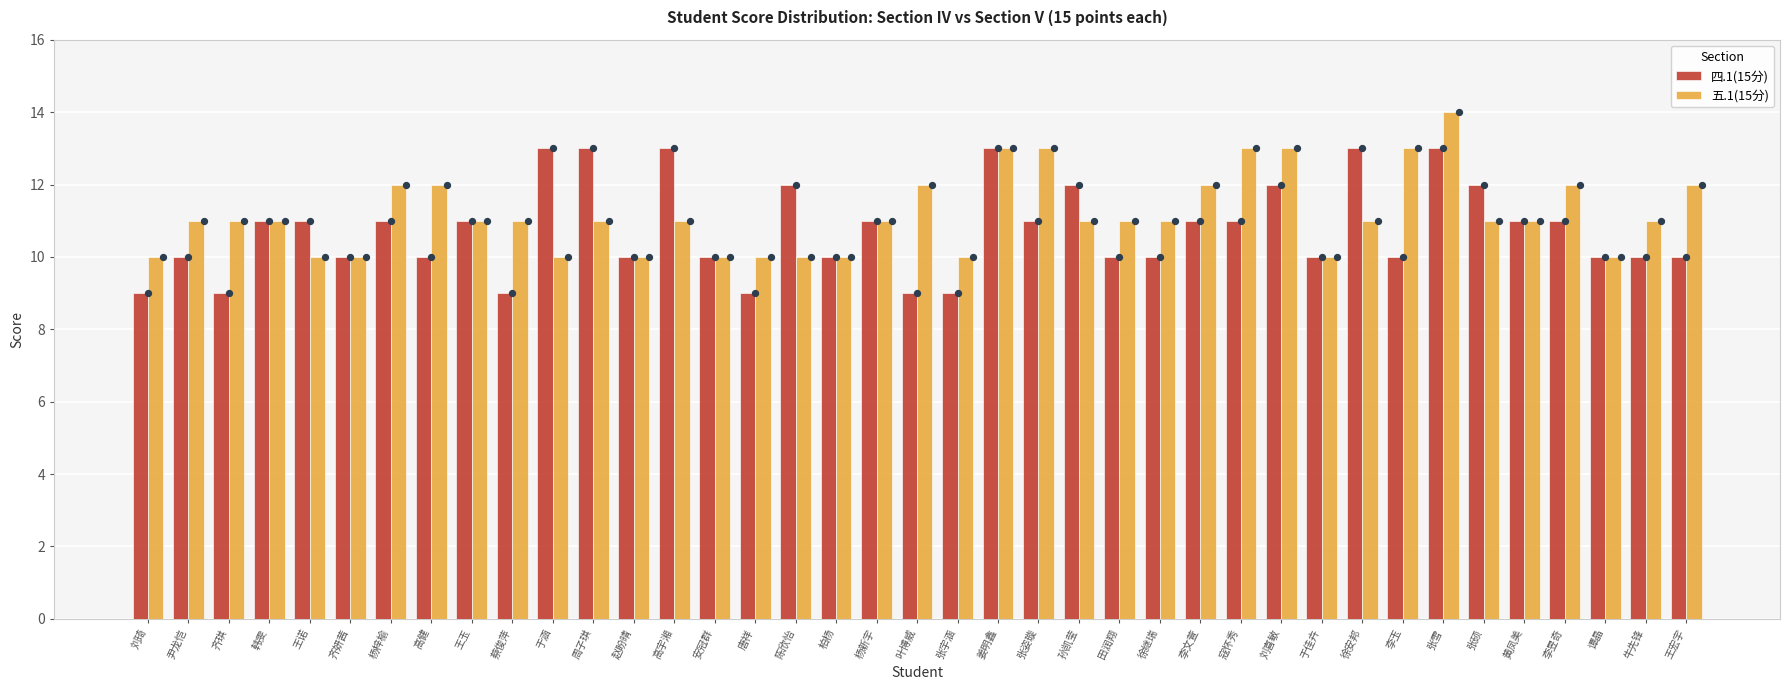

What are all the series names shown in the legend?

四.1(15分), 五.1(15分)